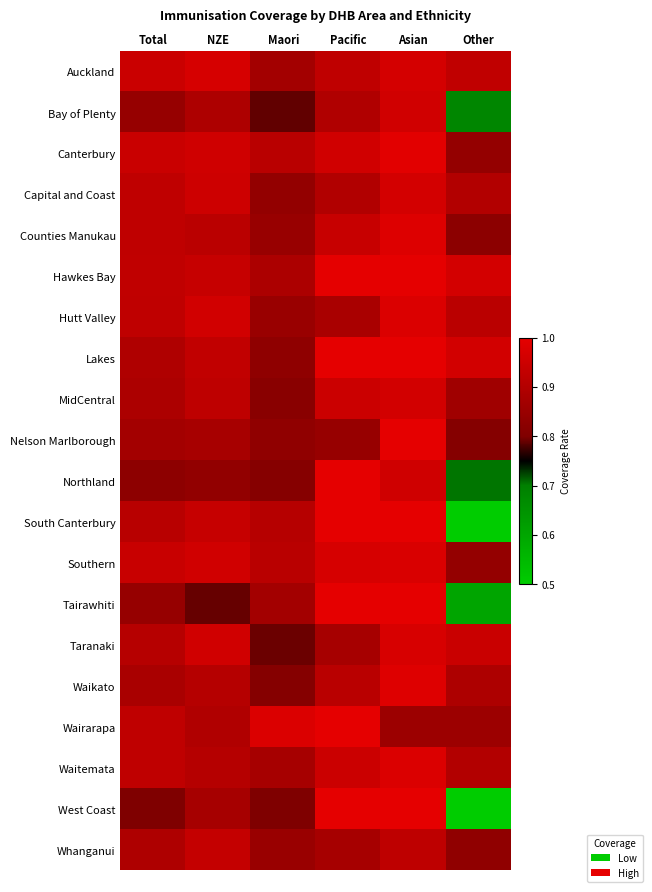

Reading left to right, list all the values displayed in this chart.

Auckland: Total=0.9	NZE=1.0	Maori=0.9	Pacific=0.9	Asian=1.0	Other=0.9
Bay of Plenty: Total=0.8	NZE=0.9	Maori=0.8	Pacific=0.9	Asian=1.0	Other=0.7
Canterbury: Total=0.9	NZE=1.0	Maori=0.9	Pacific=1.0	Asian=1.0	Other=0.8
Capital and Coast: Total=0.9	NZE=1.0	Maori=0.8	Pacific=0.9	Asian=1.0	Other=0.9
Counties Manukau: Total=0.9	NZE=0.9	Maori=0.8	Pacific=0.9	Asian=1.0	Other=0.8
Hawkes Bay: Total=0.9	NZE=0.9	Maori=0.9	Pacific=1.0	Asian=1.0	Other=1.0
Hutt Valley: Total=0.9	NZE=1.0	Maori=0.9	Pacific=0.9	Asian=1.0	Other=0.9
Lakes: Total=0.9	NZE=0.9	Maori=0.8	Pacific=1.0	Asian=1.0	Other=1.0
MidCentral: Total=0.9	NZE=0.9	Maori=0.8	Pacific=0.9	Asian=1.0	Other=0.9
Nelson Marlborough: Total=0.9	NZE=0.9	Maori=0.8	Pacific=0.8	Asian=1.0	Other=0.8
Northland: Total=0.8	NZE=0.8	Maori=0.8	Pacific=1.0	Asian=1.0	Other=0.7
South Canterbury: Total=0.9	NZE=0.9	Maori=0.9	Pacific=1.0	Asian=1.0	Other=0.5
Southern: Total=0.9	NZE=1.0	Maori=0.9	Pacific=1.0	Asian=1.0	Other=0.8
Tairawhiti: Total=0.8	NZE=0.8	Maori=0.9	Pacific=1.0	Asian=1.0	Other=0.6
Taranaki: Total=0.9	NZE=1.0	Maori=0.8	Pacific=0.9	Asian=1.0	Other=0.9
Waikato: Total=0.9	NZE=0.9	Maori=0.8	Pacific=0.9	Asian=1.0	Other=0.9
Wairarapa: Total=0.9	NZE=0.9	Maori=1.0	Pacific=1.0	Asian=0.9	Other=0.9
Waitemata: Total=0.9	NZE=0.9	Maori=0.9	Pacific=0.9	Asian=1.0	Other=0.9
West Coast: Total=0.8	NZE=0.9	Maori=0.8	Pacific=1.0	Asian=1.0	Other=0.2
Whanganui: Total=0.9	NZE=0.9	Maori=0.9	Pacific=0.9	Asian=0.9	Other=0.8